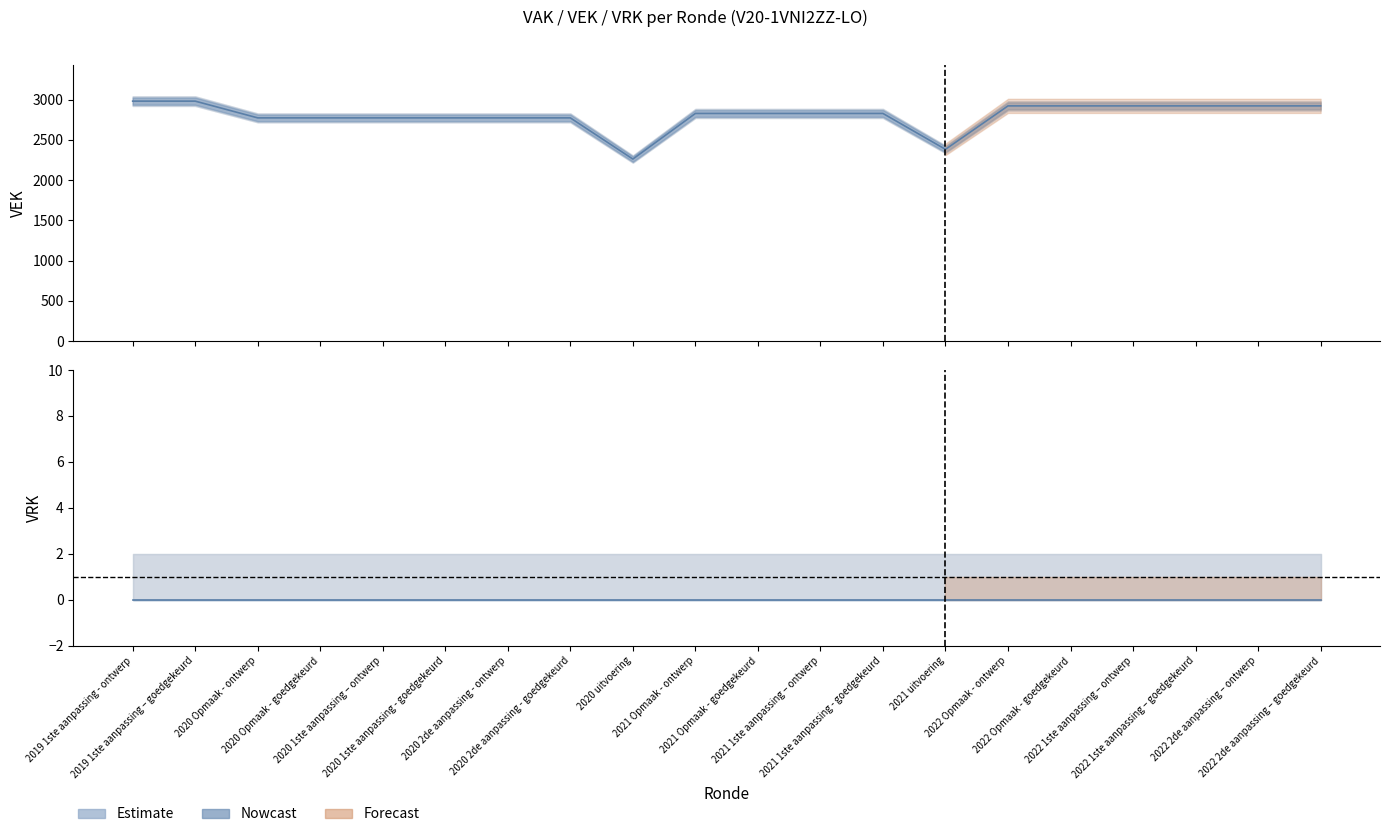

The value at 2021 Opmaak - ontwerp is 4334. True or false?

False